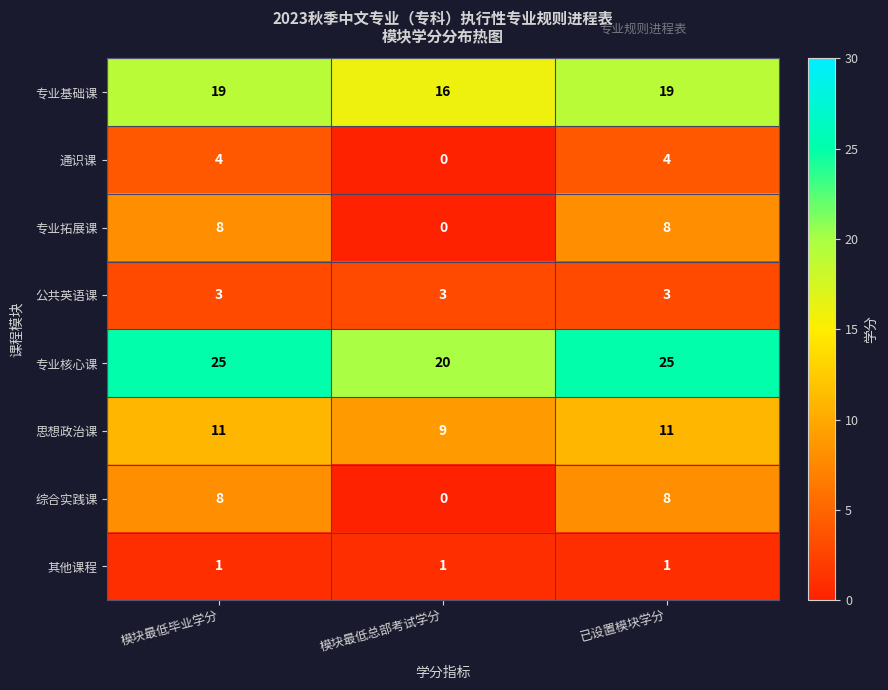

How many 思想政治课 values are between 9 and 11?

3